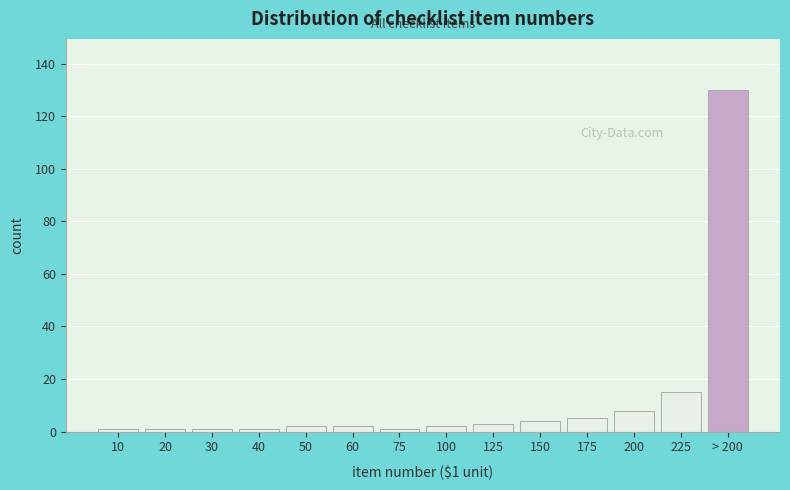

Reading left to right, extract all data points from this chart.

1	1	1	1	2	2	1	2	3	4	5	8	15	130